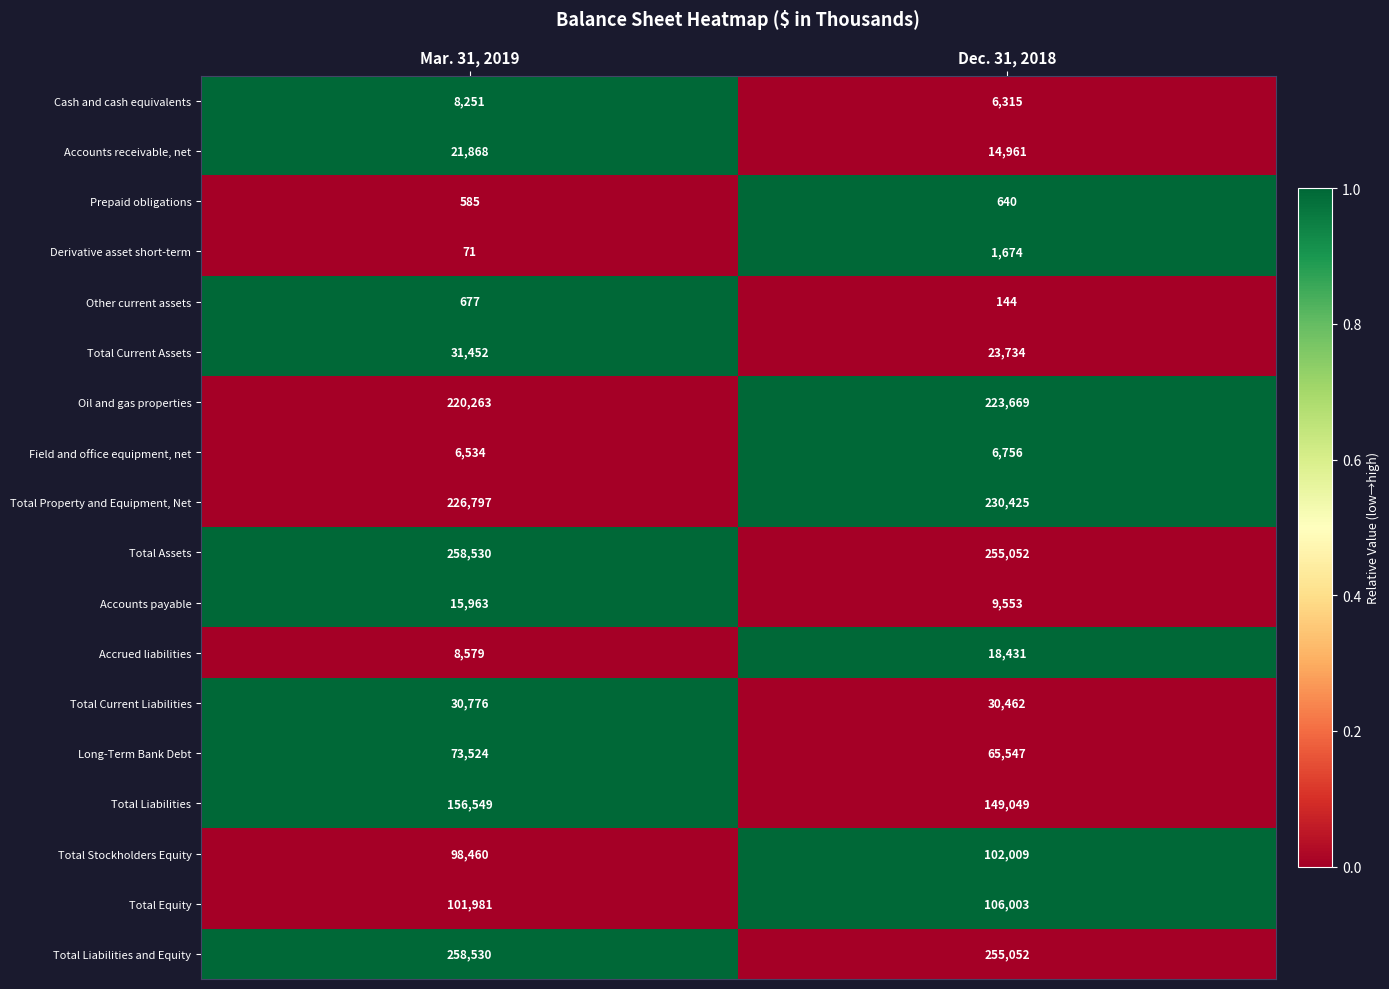

List the labels in order of Derivative asset short-term value, smallest first.

Mar. 31, 2019, Dec. 31, 2018